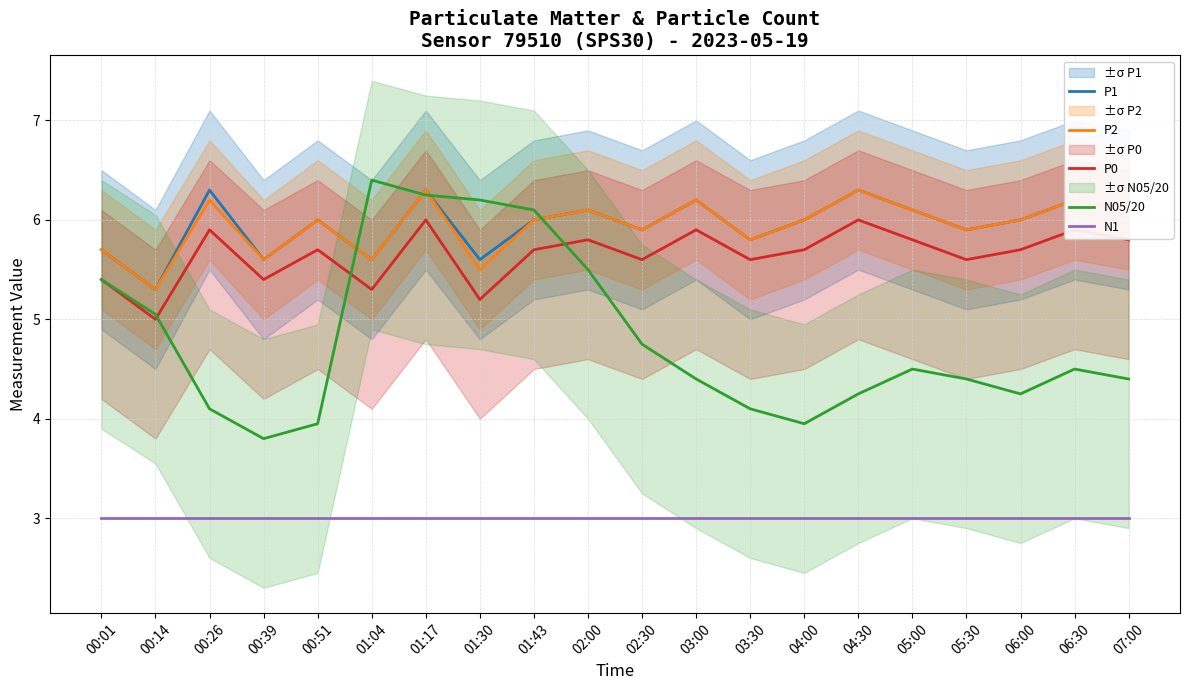

Reading right to left, what are all the values shown in this chart?

P1: 6.1	6.2	6.0	5.9	6.1	6.3	6.0	5.8	6.2	5.9	6.1	6.0	5.6	6.3	5.6	6.0	5.6	6.3	5.3	5.7
P2: 6.1	6.2	6.0	5.9	6.1	6.3	6.0	5.8	6.2	5.9	6.1	6.0	5.5	6.3	5.6	6.0	5.6	6.2	5.3	5.7
P0: 5.8	5.9	5.7	5.6	5.8	6.0	5.7	5.6	5.9	5.6	5.8	5.7	5.2	6.0	5.3	5.7	5.4	5.9	5.0	5.4
N05/20: 4.4	4.5	4.2	4.4	4.5	4.2	4.0	4.1	4.4	4.8	5.5	6.1	6.2	6.2	6.4	4.0	3.8	4.1	5.0	5.4
N1: 3.0	3.0	3.0	3.0	3.0	3.0	3.0	3.0	3.0	3.0	3.0	3.0	3.0	3.0	3.0	3.0	3.0	3.0	3.0	3.0